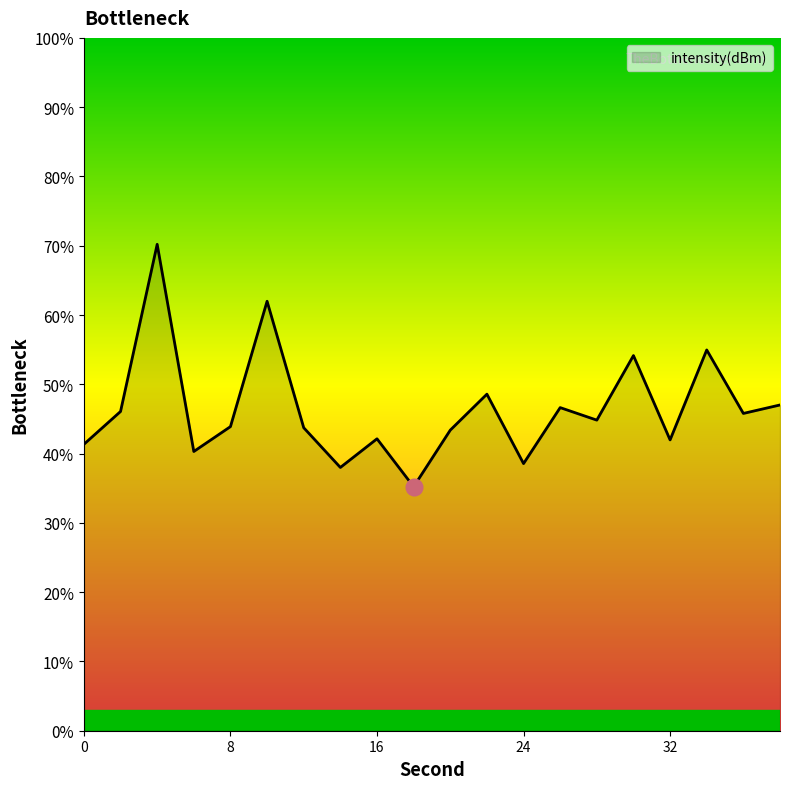

How many interior local peaks (higher than both neighbors) does the data have?

7